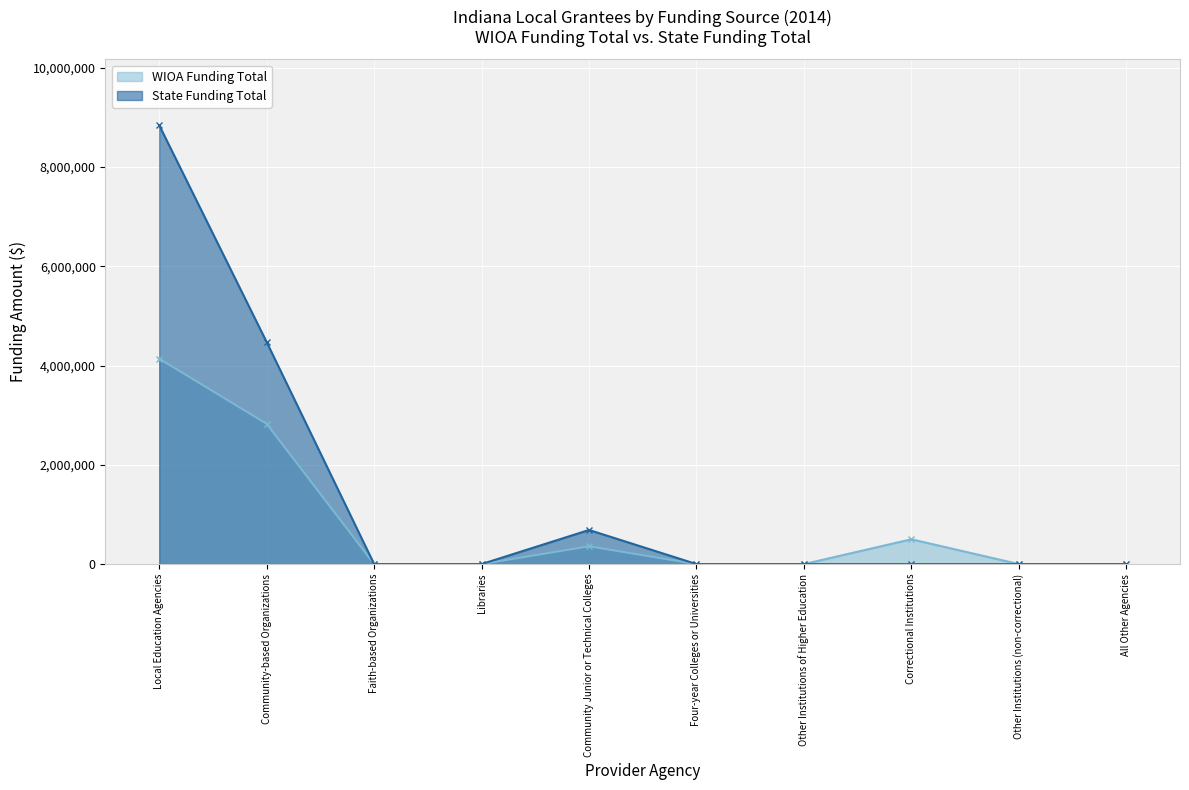

Where is WIOA Funding Total nearest to the value 2069266?

Community-based Organizations